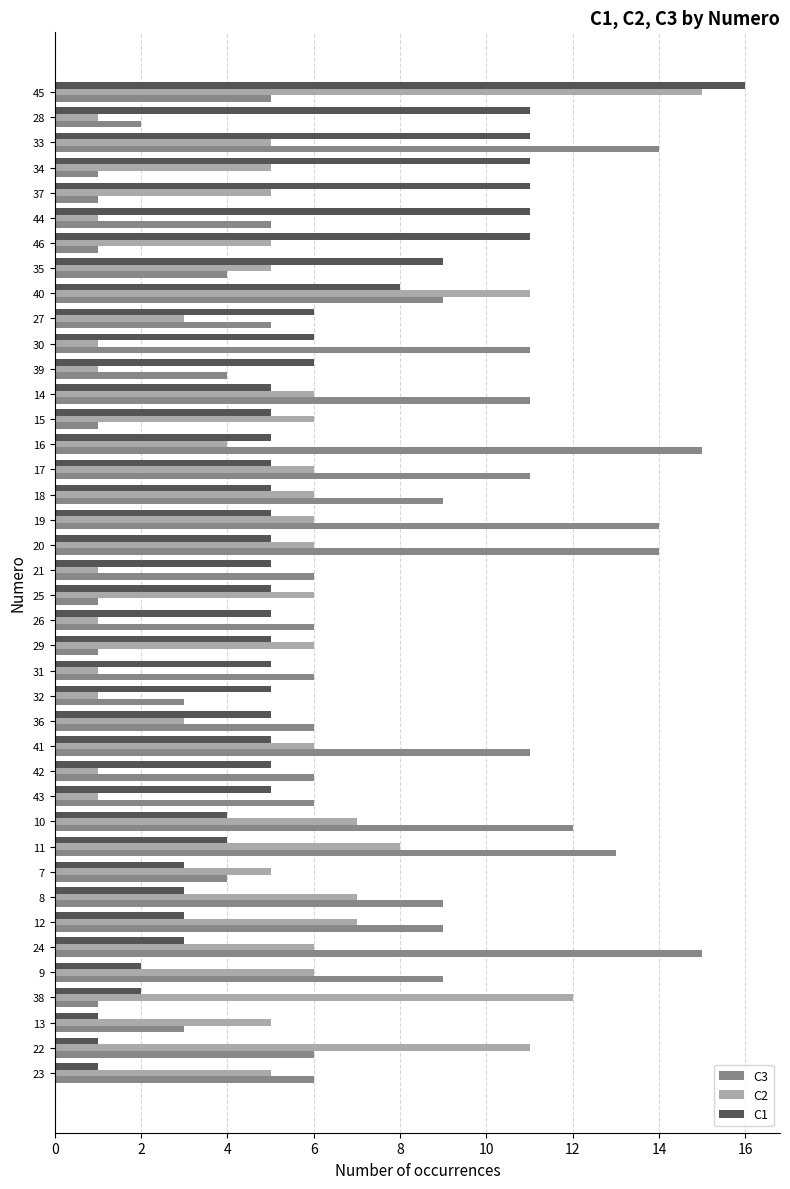

Rank the series at 26 from highest to lowest value.

C3, C1, C2